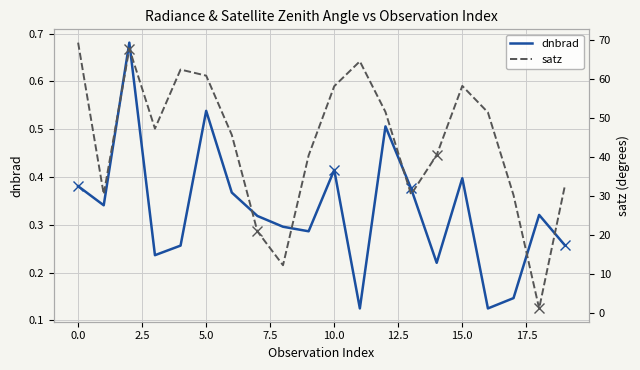

True or false: dnbrad and satz cross at least once.

False